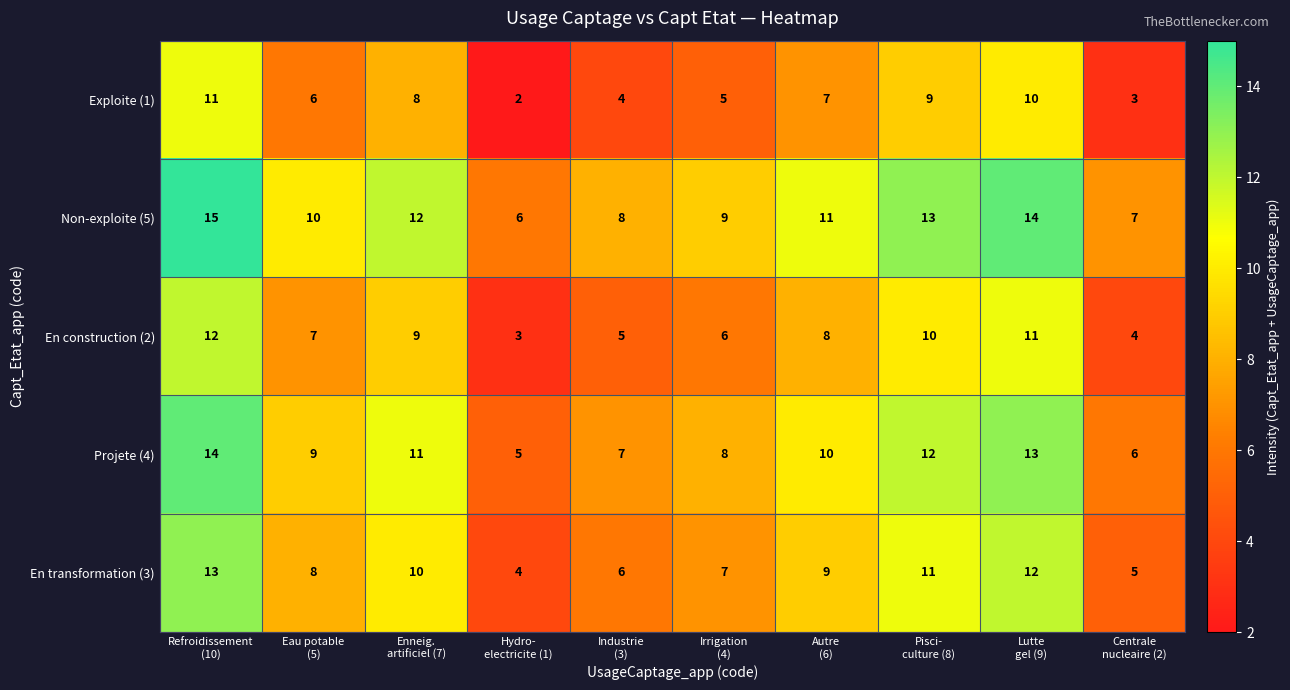

How many Exploite (1) values are between 4 and 9?

6